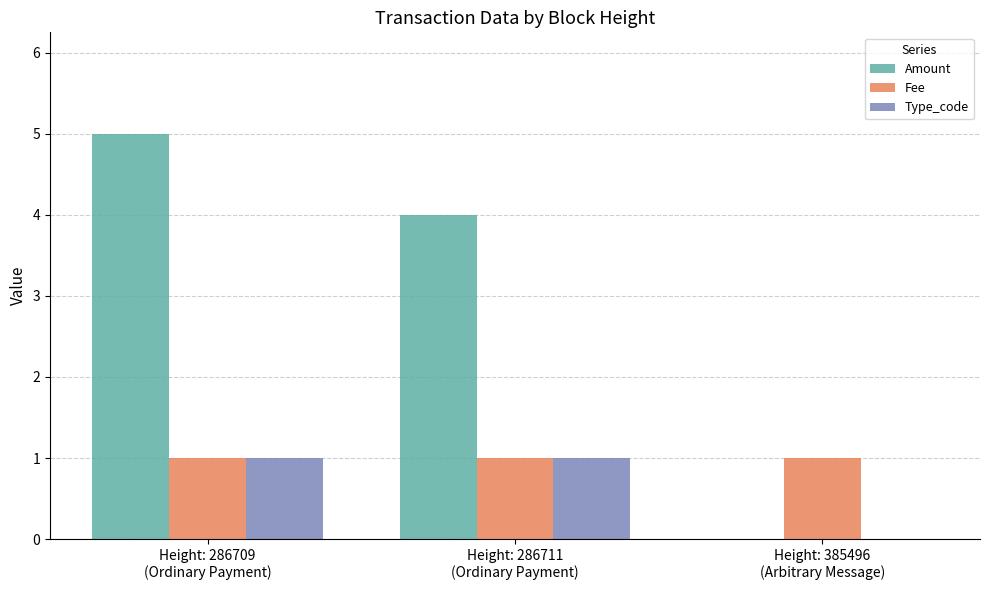

Which series has the largest total across all categories?

Amount